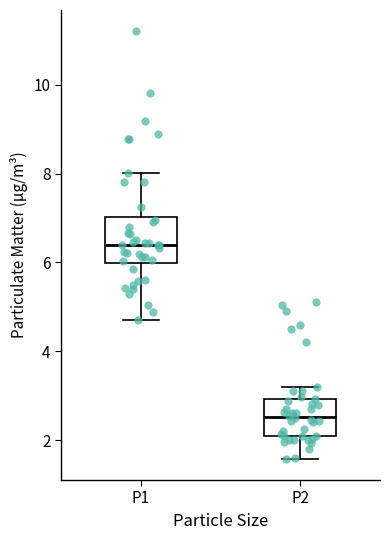

Reading left to right, read every box against the y-axis: the position of its median line, the range the box covers, and the ends of its whiskers. The values are not printed on the chart, so give them approximately, as read against the axis.

P1: median 6.4, box 6.0 to 7.0, whiskers 4.8 to 8.0
P2: median 2.6, box 2.2 to 3.0, whiskers 1.6 to 3.2